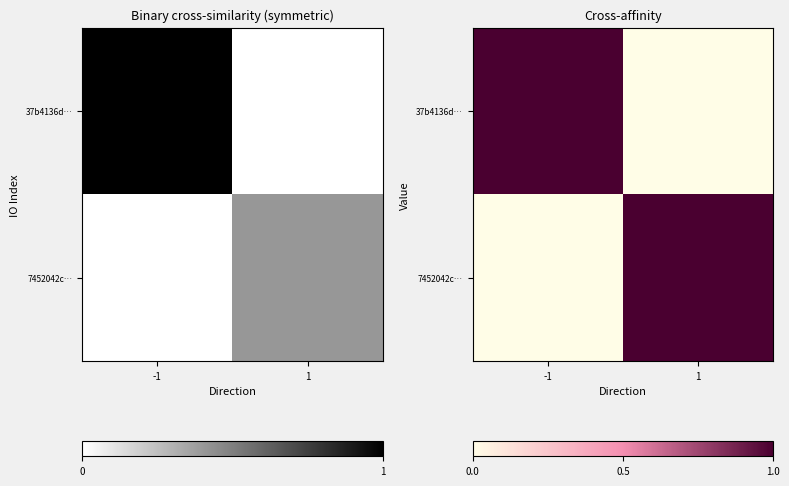

What is the difference between the 7452042c… values at -1 and 1?

1